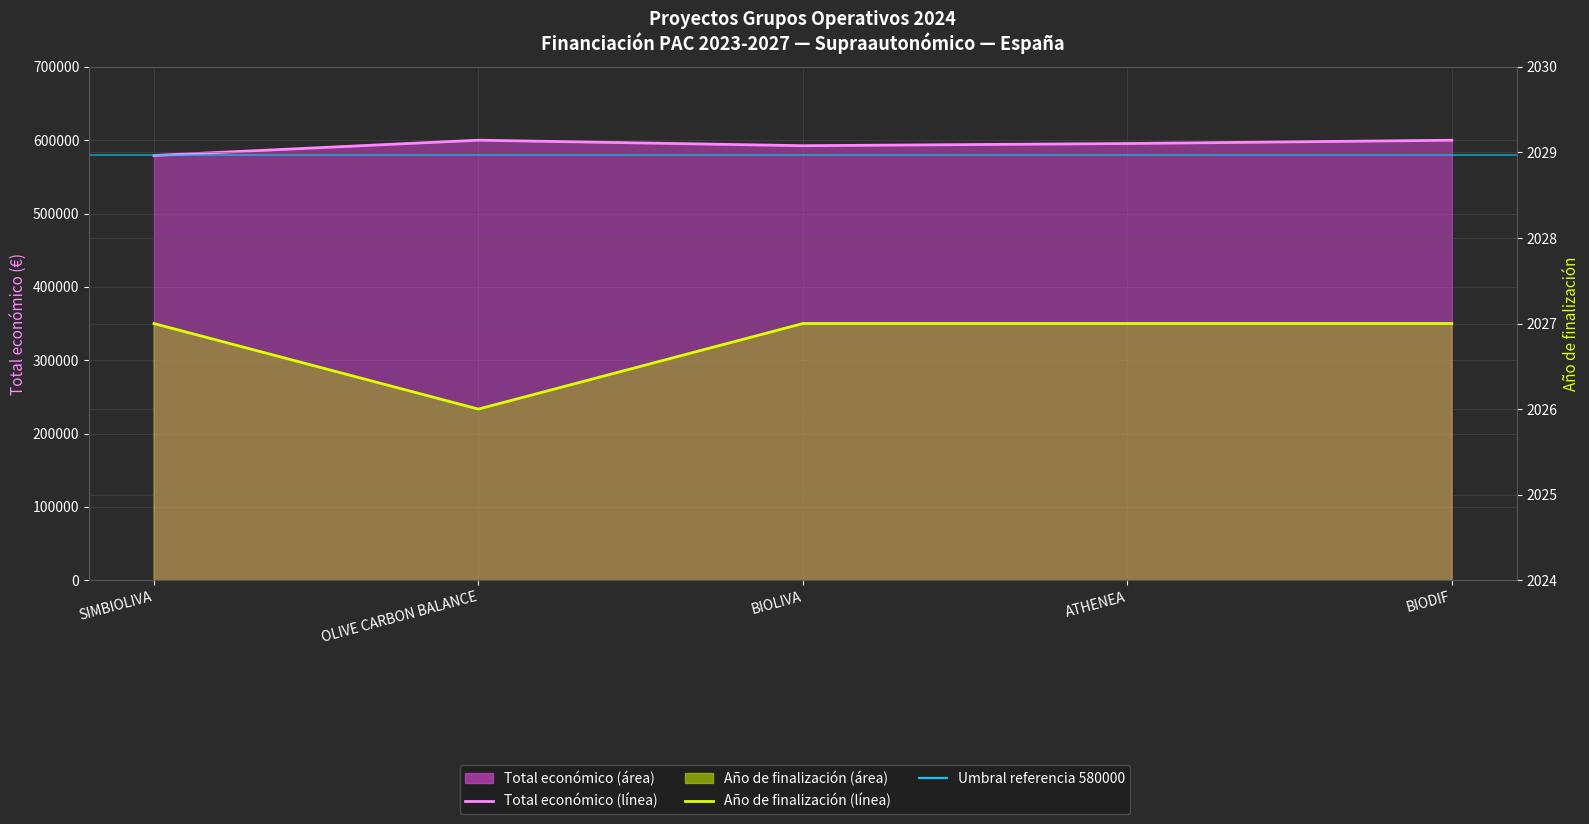

What is the highest value of the Total económico series?

599992